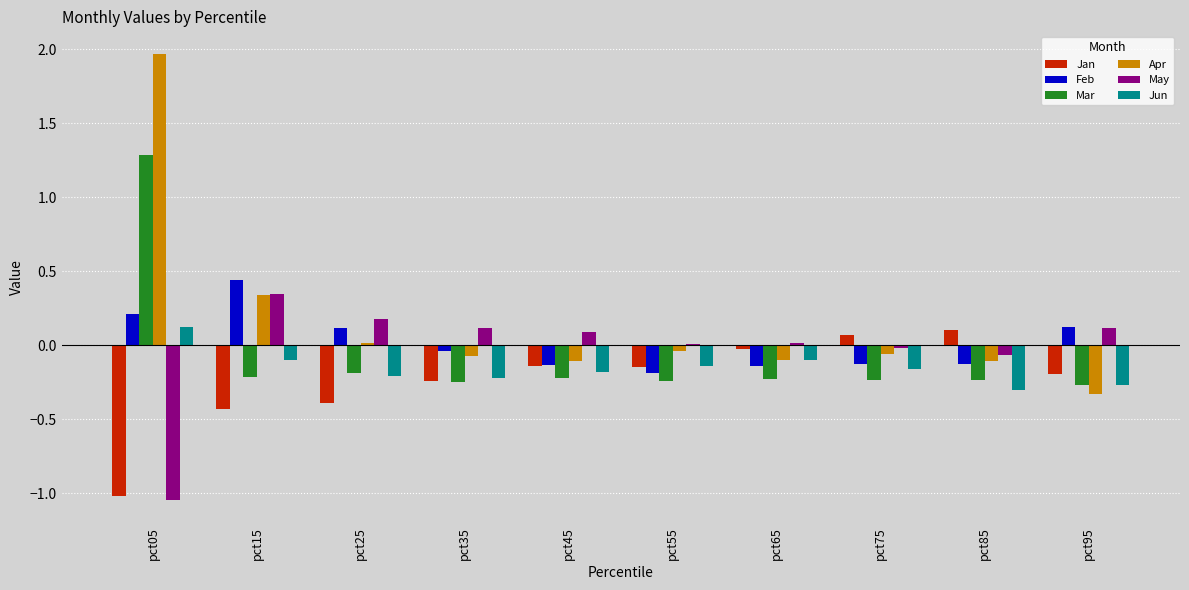

Which series has the widest spread of values?

Apr